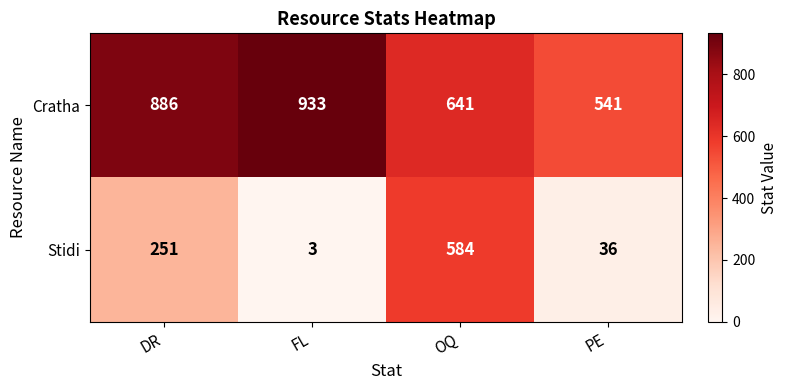

How many series are shown in this chart?

2